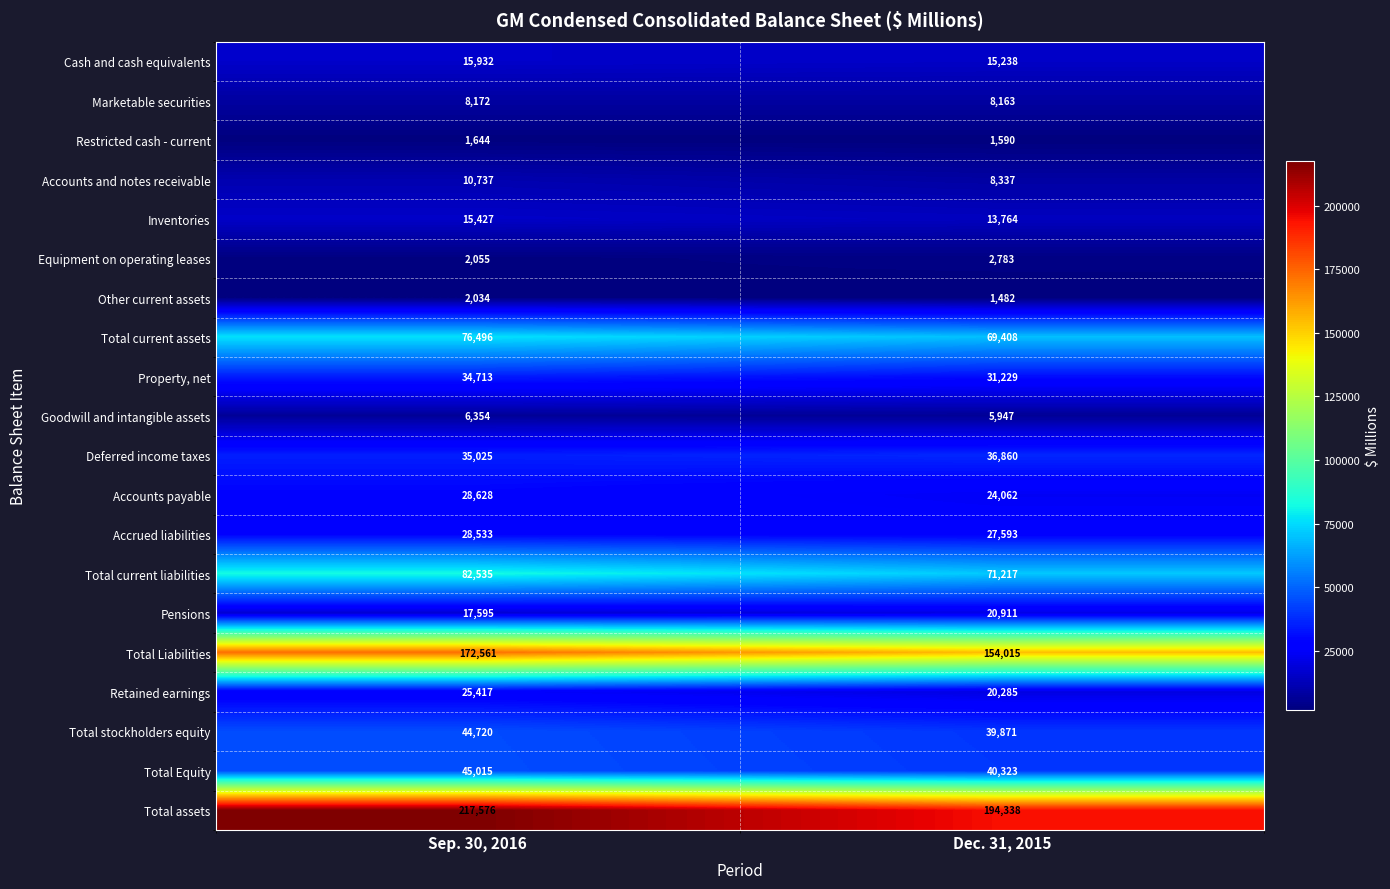

At how many categories does at least one series exceed 193255?

2